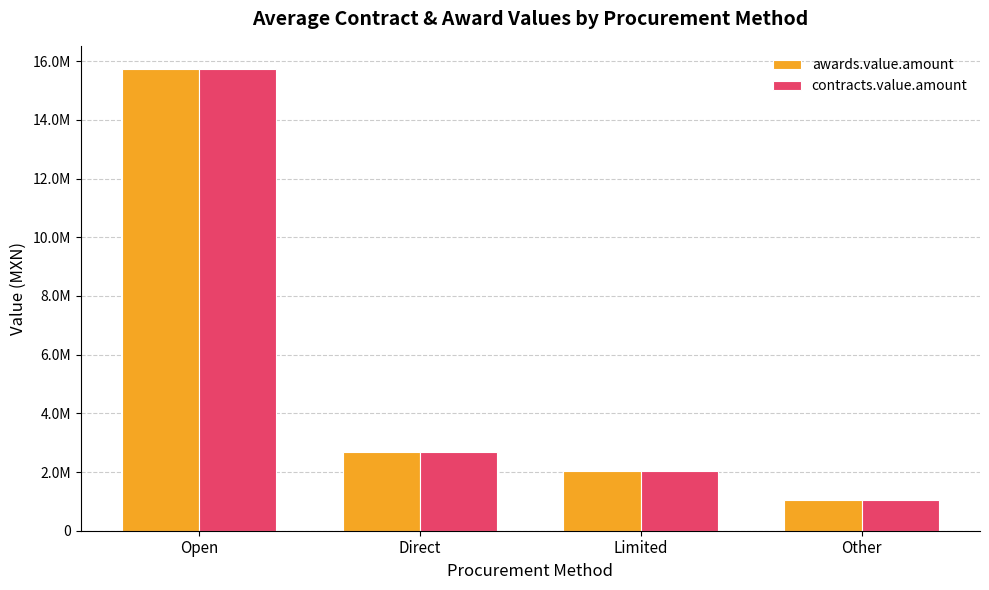

At which label is awards.value.amount closest to 8399956?

Direct